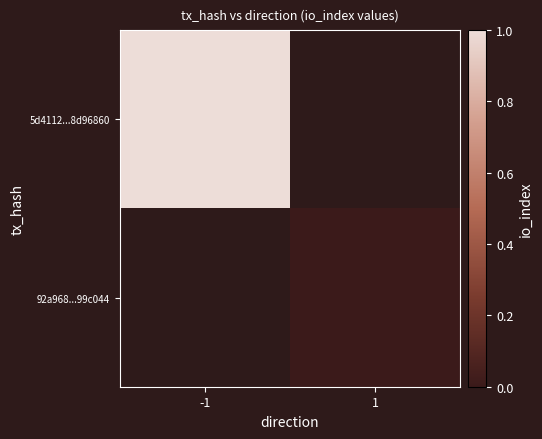

Which series has the largest range (max minus min)?

5d4112...8d96860